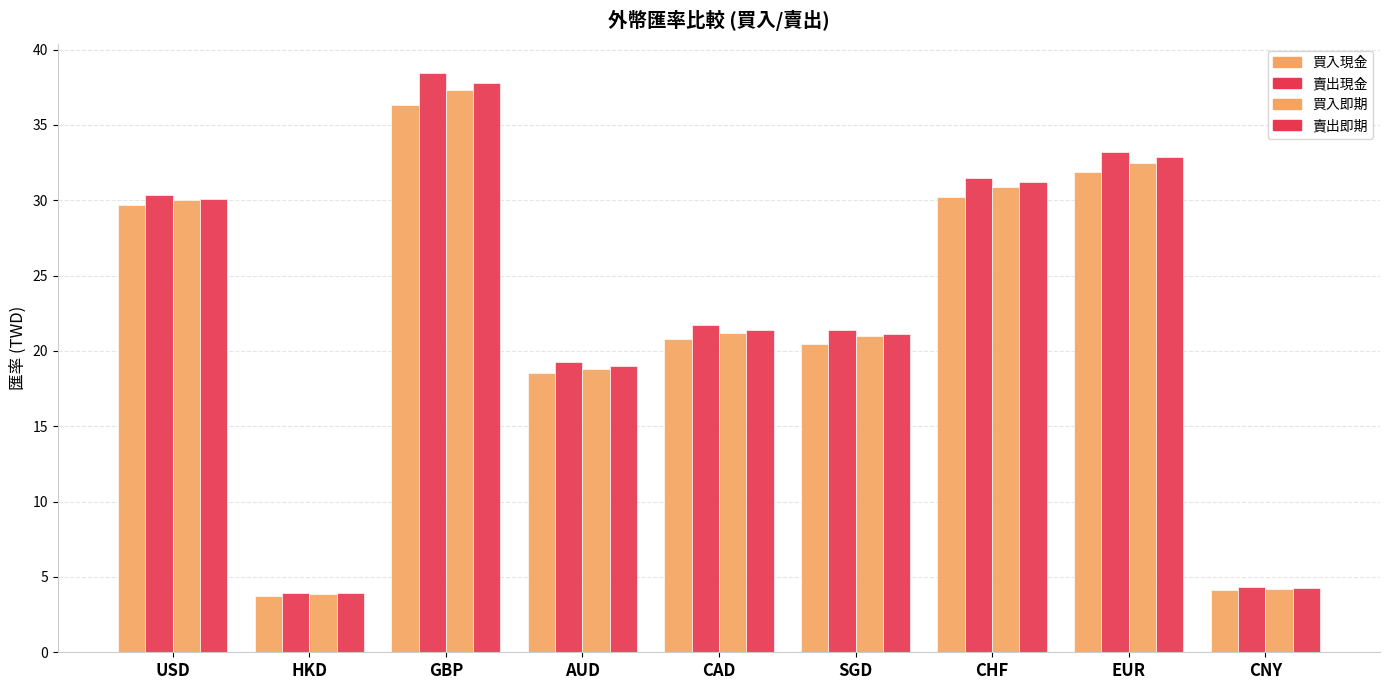

Rank the categories by 買入即期 value from highest to lowest.

GBP, EUR, CHF, USD, CAD, SGD, AUD, CNY, HKD